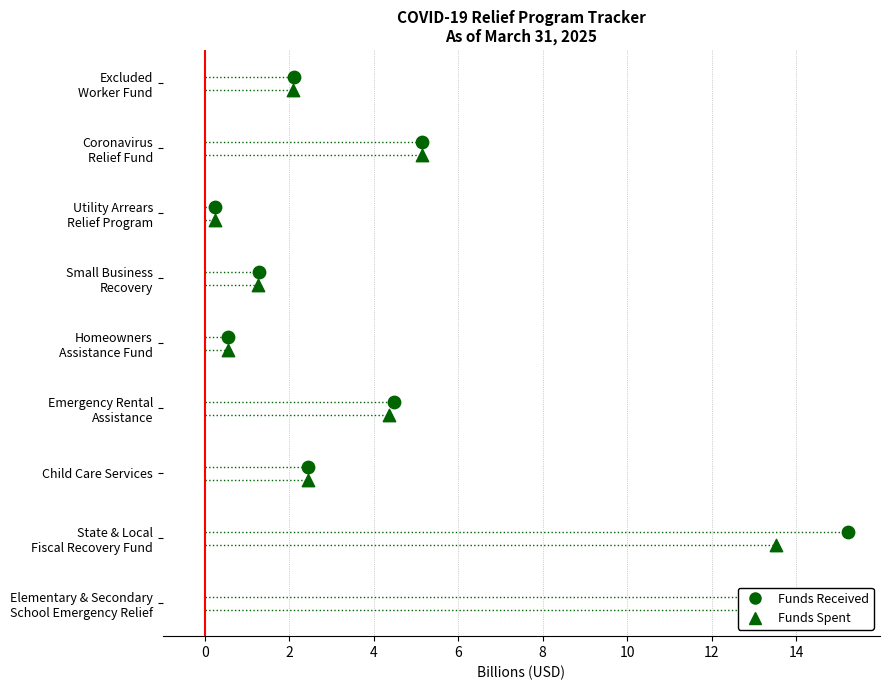

At how many categories does at least one series exceed 0?

9